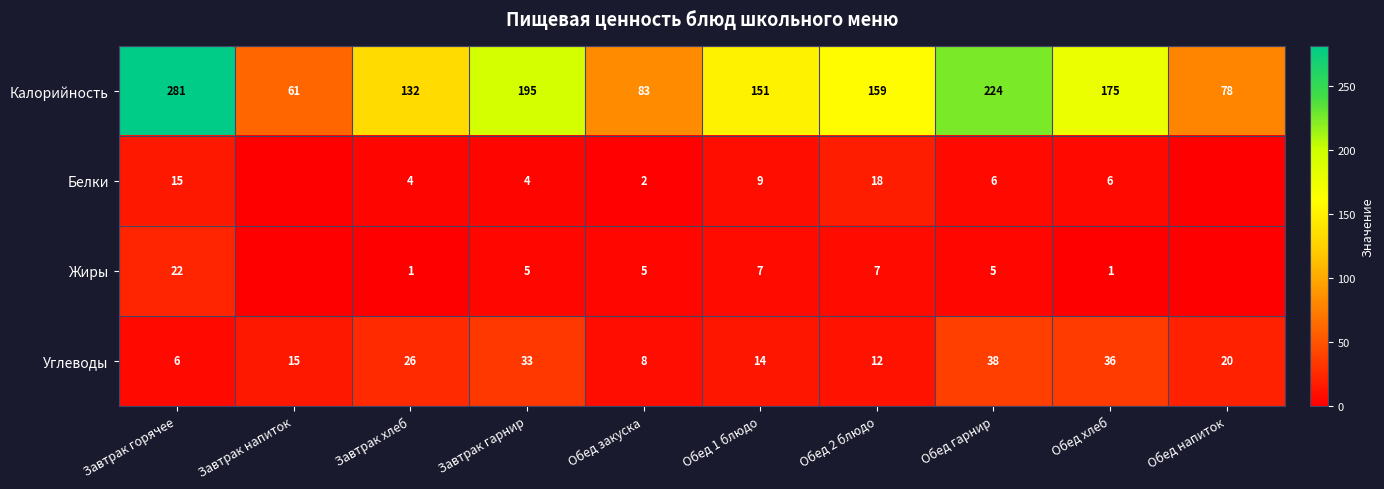

True or false: Калорийность has a value of 195 at Завтрак гарнир.

True